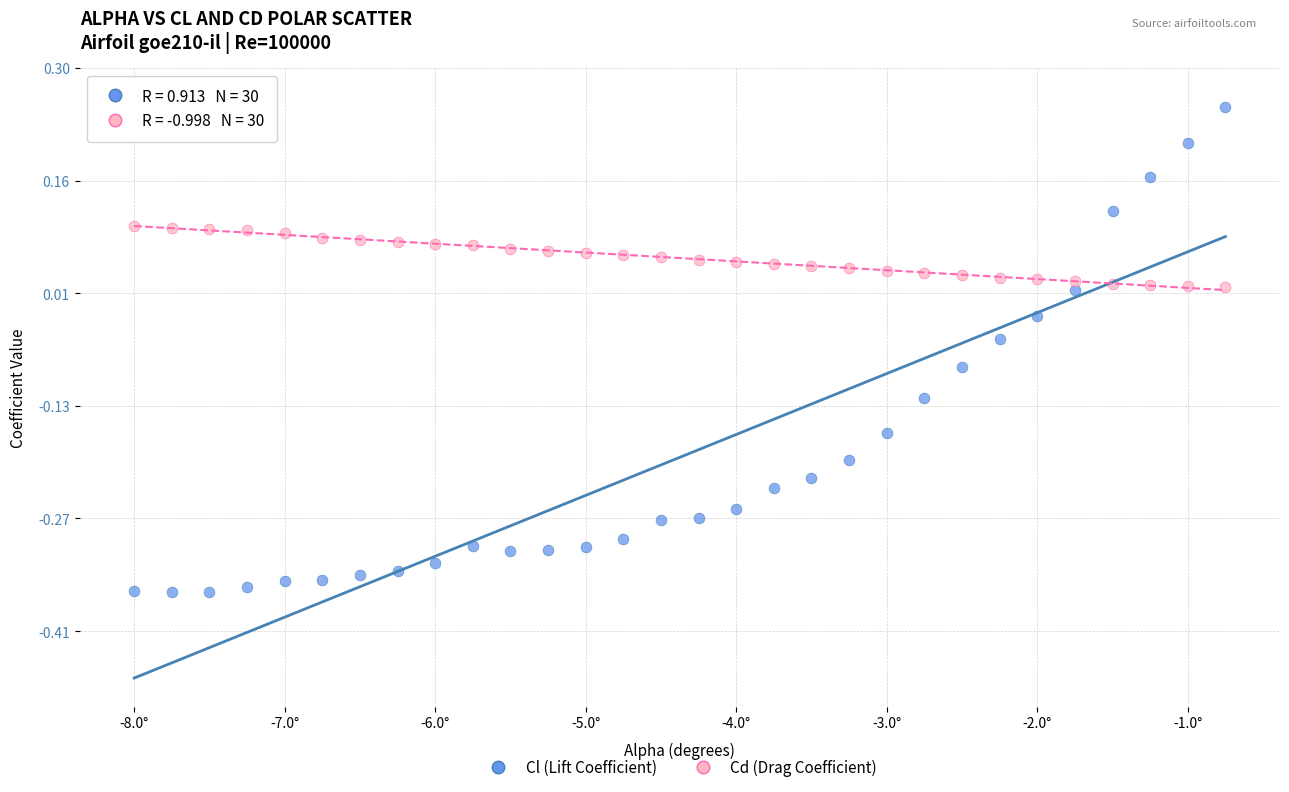

Which series has the largest Y range (max minus min)?

Cl (Lift Coefficient)